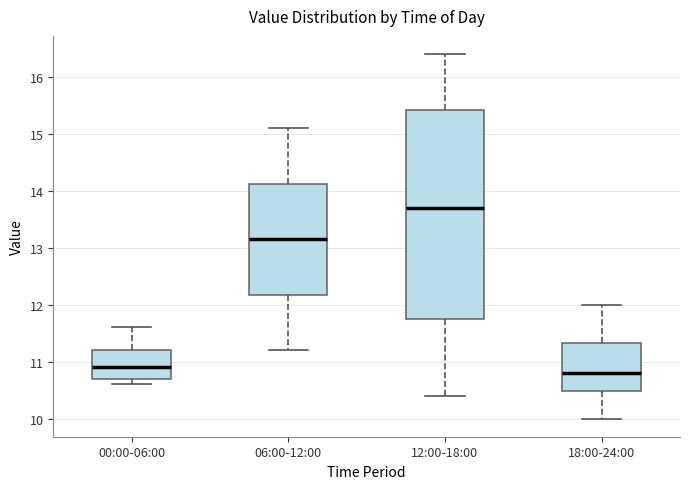

Which box is the tallest, from its lower edge to its upper edge?

12:00-18:00